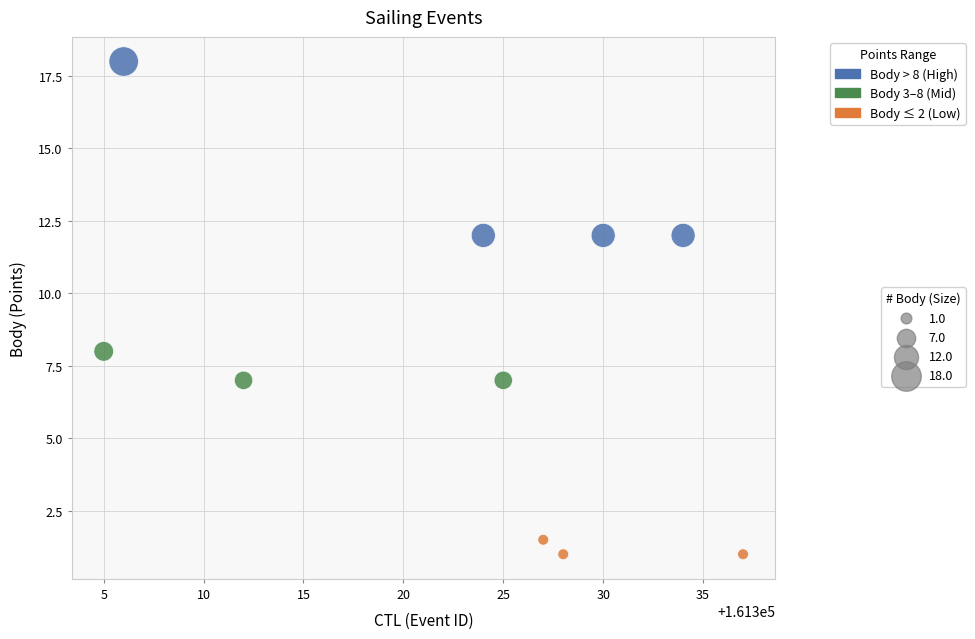

What Y value in the scatter plot is closest to 9?

8.0